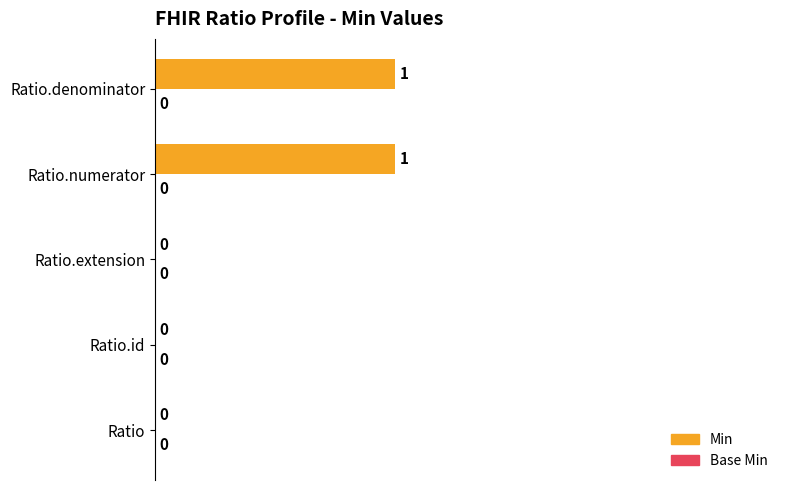

Reading bottom to top, what are all the values shown in this chart?

Ratio=0	Ratio.id=0	Ratio.extension=0	Ratio.numerator=50	Ratio.denominator=50